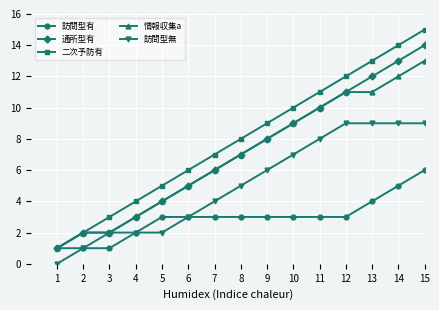

Is the value of 通所型有 at 6 greater than the value of 訪問型有 at 4?

Yes